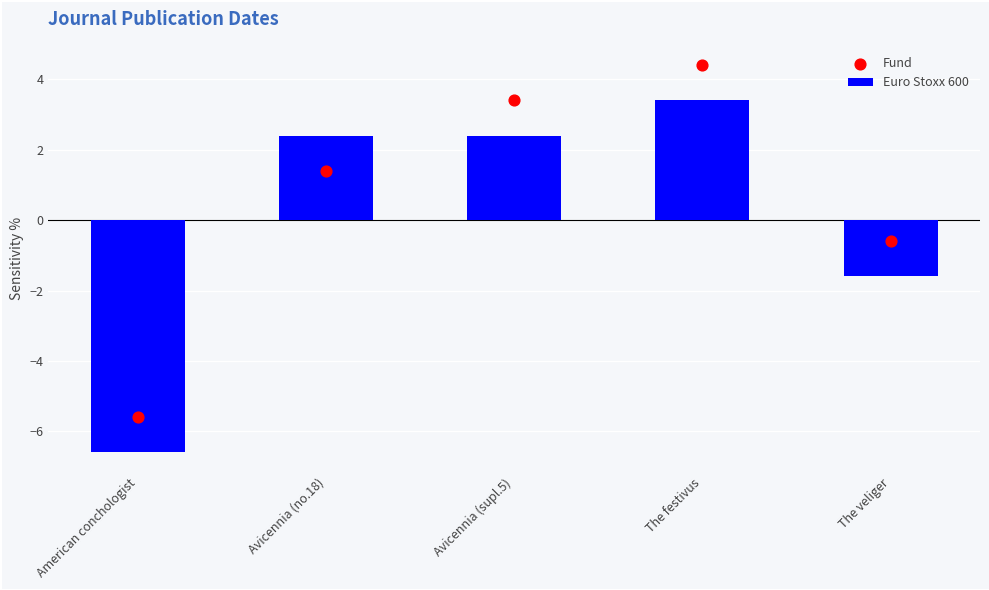

Which series has the largest Y range (max minus min)?

Euro Stoxx 600